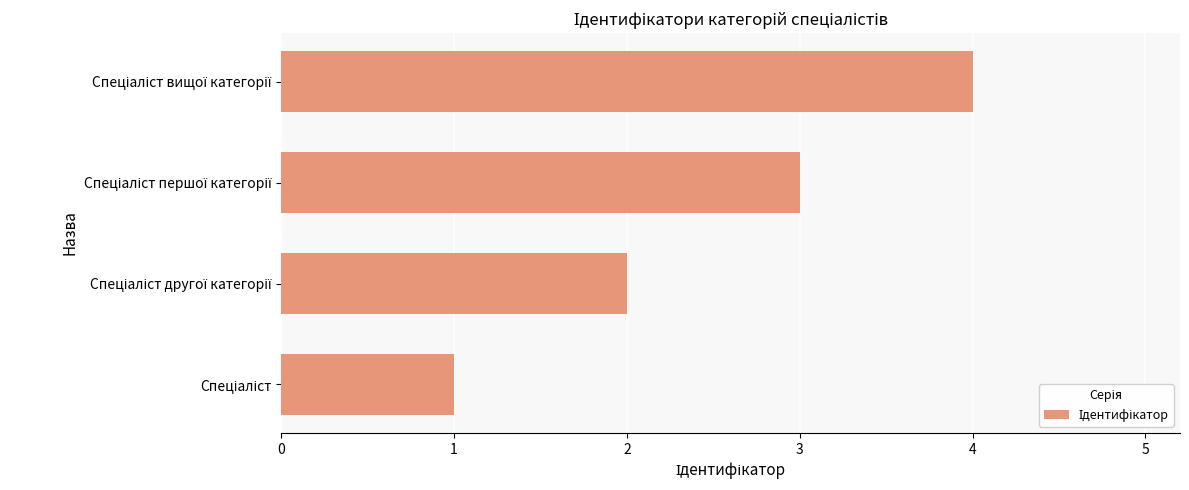

How many bars are there in total?

4